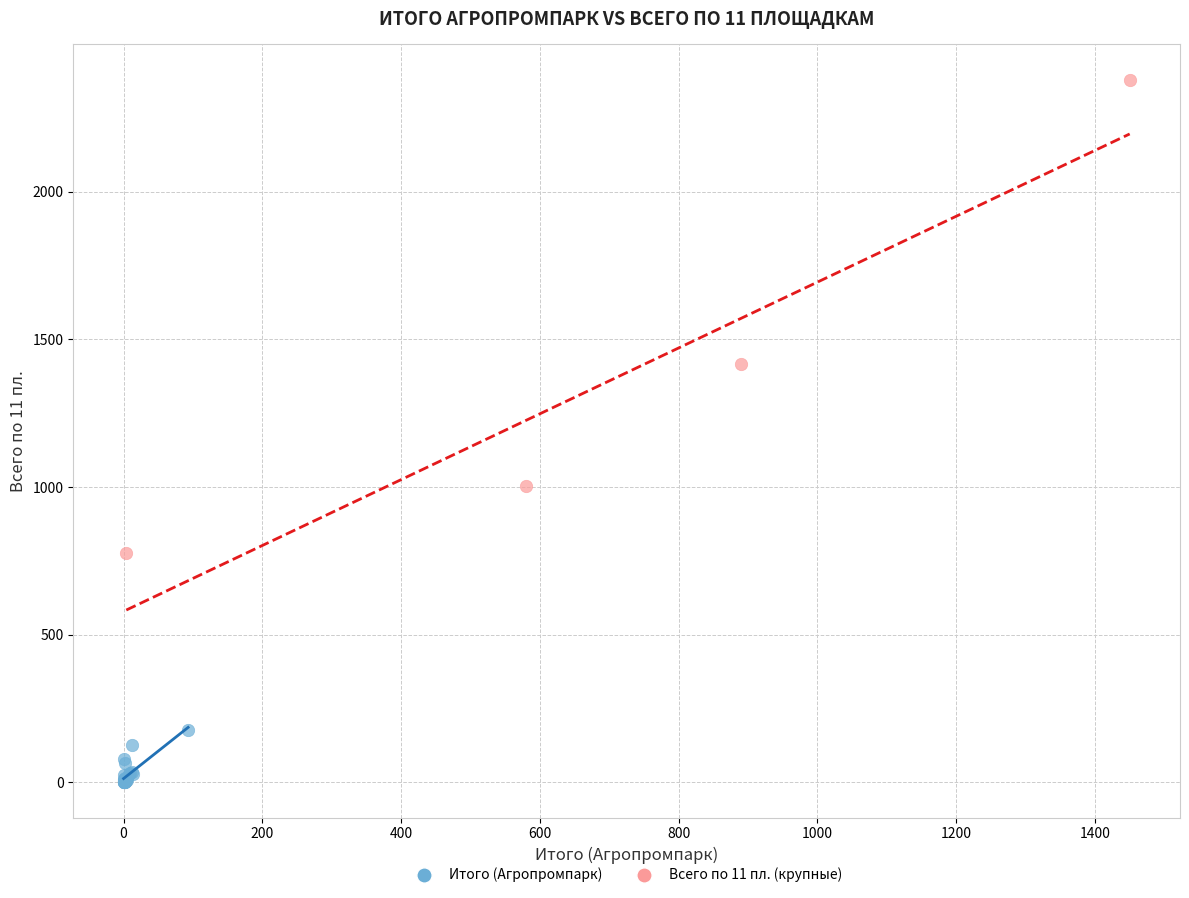

Which series contains the lowest Y value?

Итого (Агропромпарк)